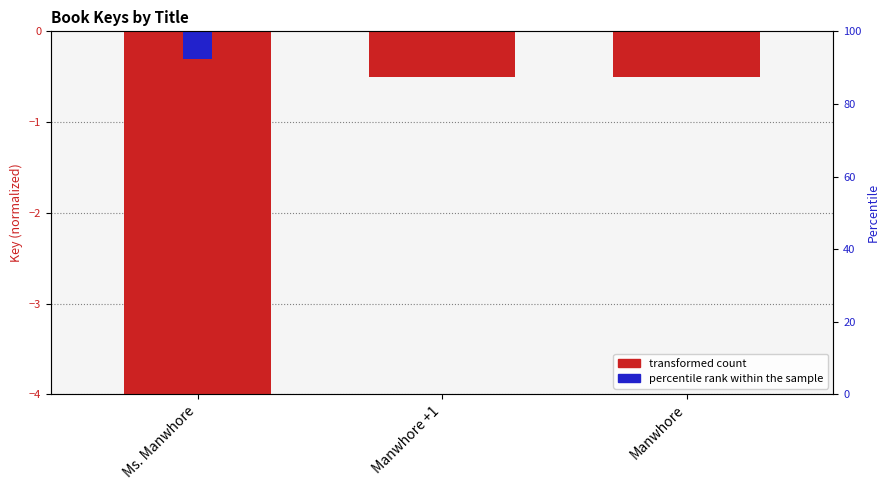

What is the sum of the values at Ms. Manwhore and Manwhore +1?

-4.5